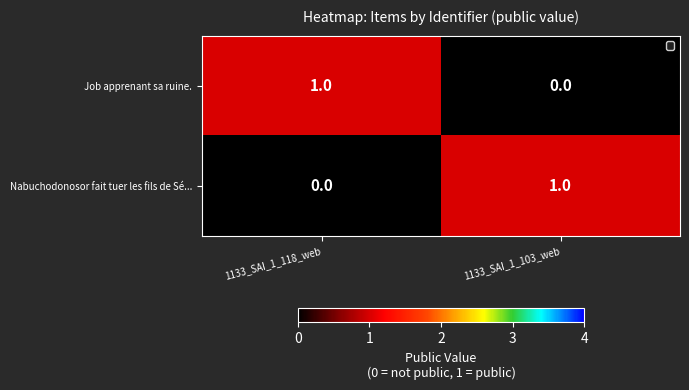

At which label is Job apprenant sa ruine. closest to 0?

1133_SAI_1_103_web